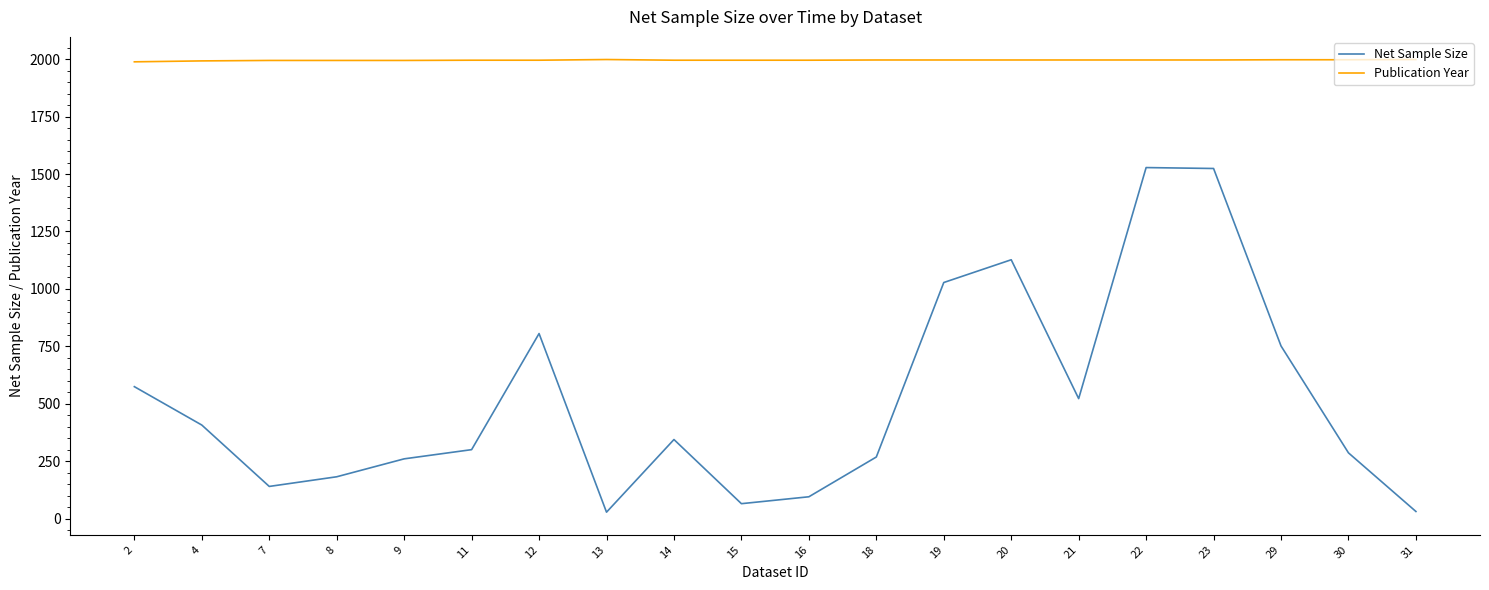

Which series has the largest total across all categories?

Publication Year